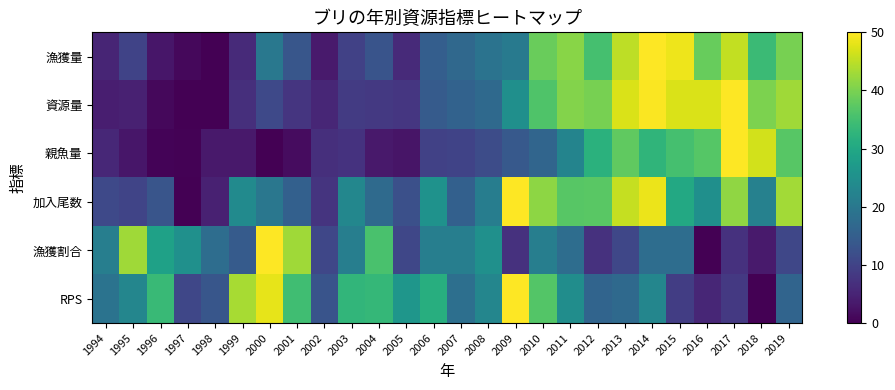

What is the total value across all series at 2012?

167.5